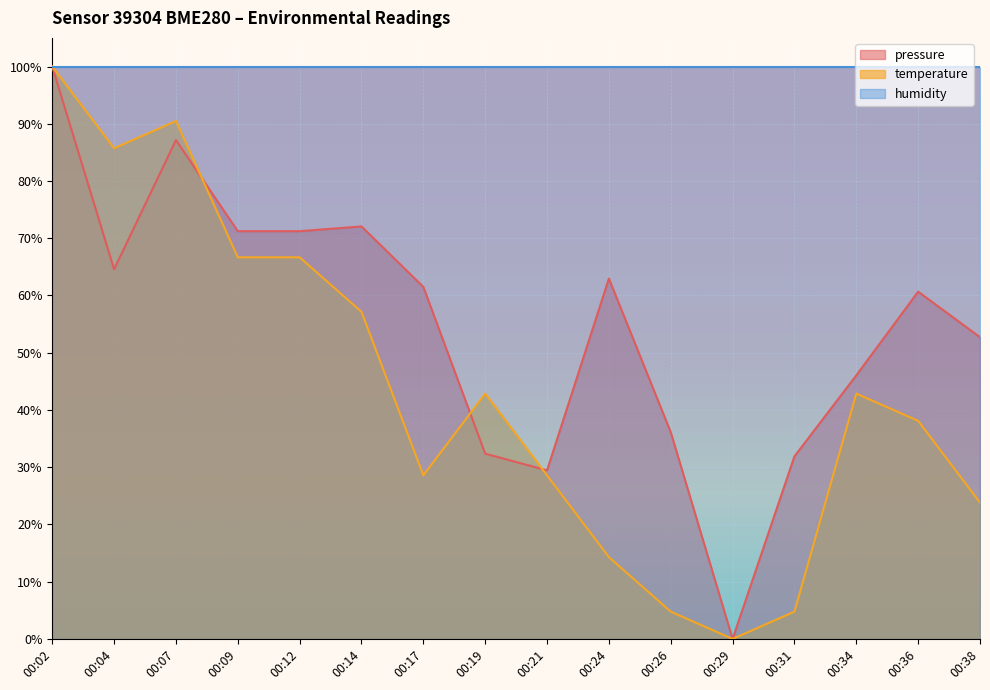

What is the difference between the maximum and minimum values in the pressure series?

100.0